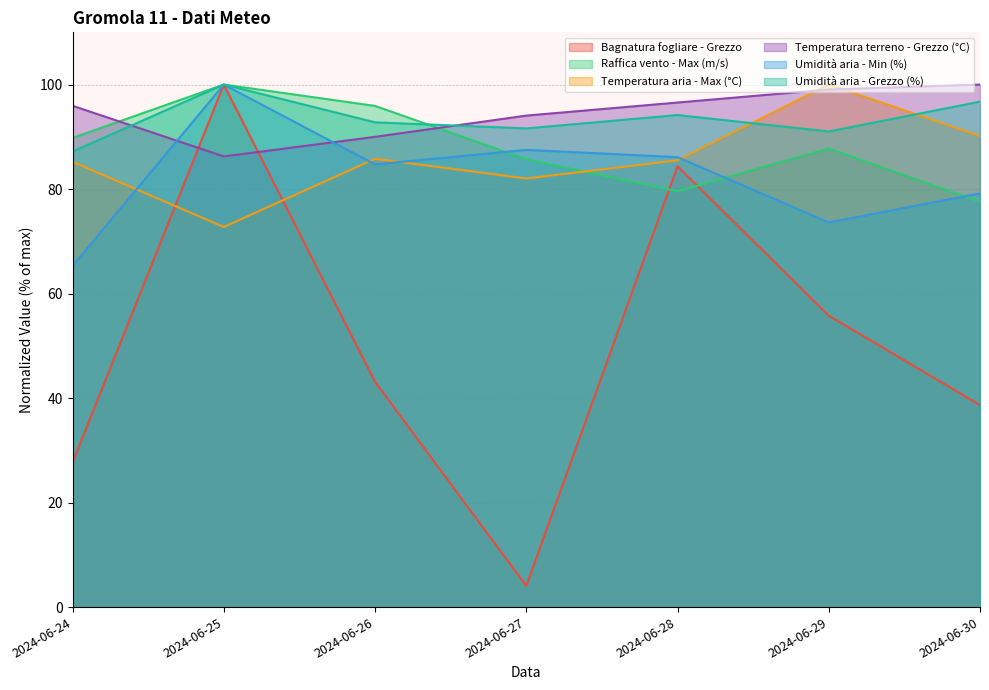

What are all the series names shown in the legend?

Bagnatura fogliare - Grezzo, Raffica vento - Max (m/s), Temperatura aria - Max (°C), Temperatura terreno - Grezzo (°C), Umidità aria - Min (%), Umidità aria - Grezzo (%)